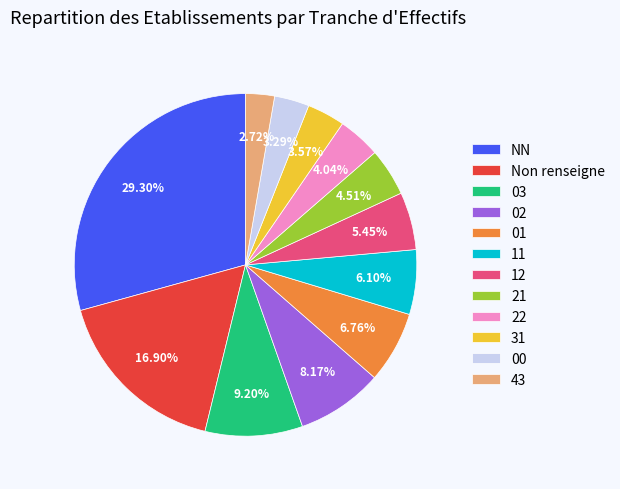

Is NN the majority of the pie?

No